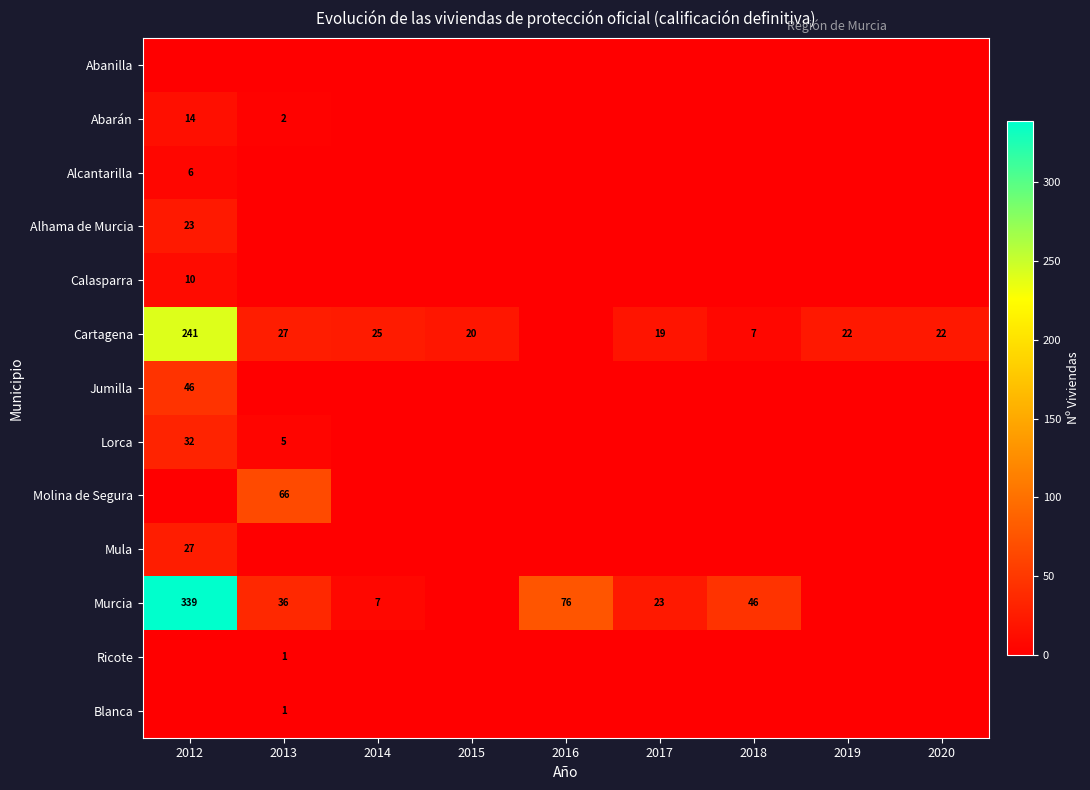

Is it true that Calasparra equals 16 at 2012?

False